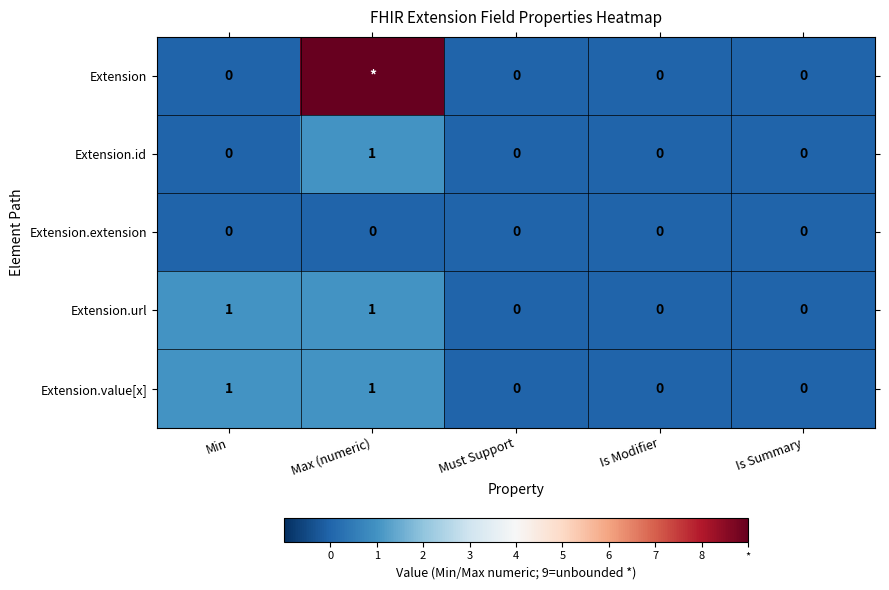

Is it true that Extension.extension equals 0 at Must Support?

True